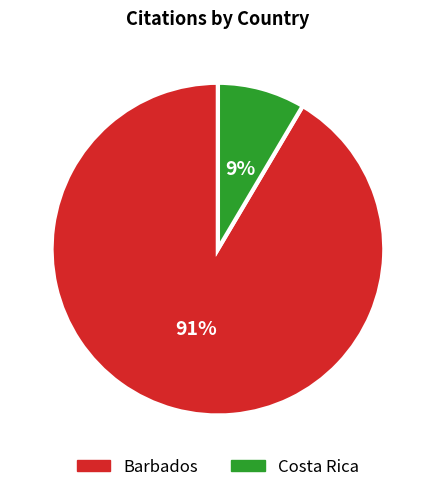

True or false: Costa Rica accounts for 9% of the total.

True